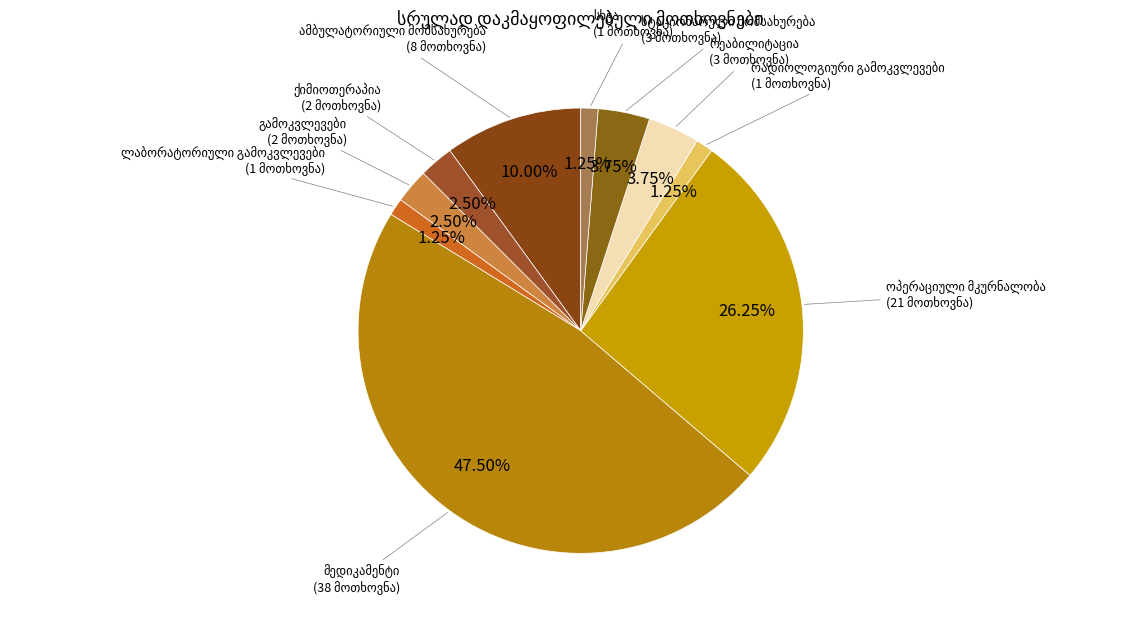

What is the largest slice in the pie chart?

მედიკამენტი